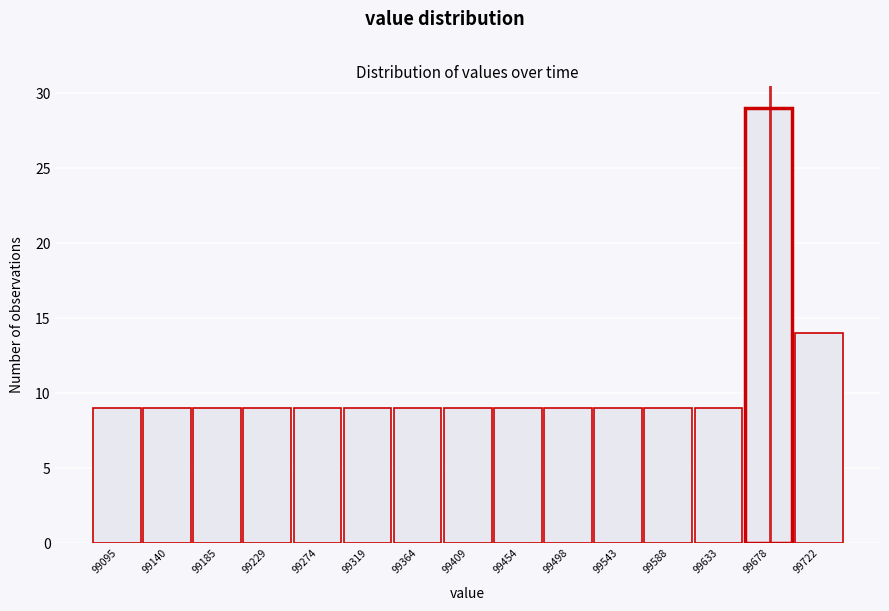

Reading left to right, extract all data points from this chart.

9	9	9	9	9	9	9	9	9	9	9	9	9	29	14